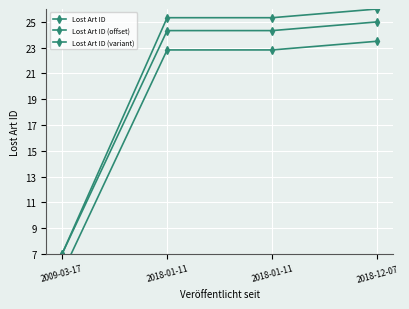

Reading left to right, list all the values displayed in this chart.

Lost Art ID: 2009-03-17=7.0	2018-01-11=24.3	2018-01-11=24.3	2018-12-07=25.0
Lost Art ID (offset): 2009-03-17=5.5	2018-01-11=22.8	2018-01-11=22.8	2018-12-07=23.5
Lost Art ID (variant): 2009-03-17=7.0	2018-01-11=25.3	2018-01-11=25.3	2018-12-07=26.0